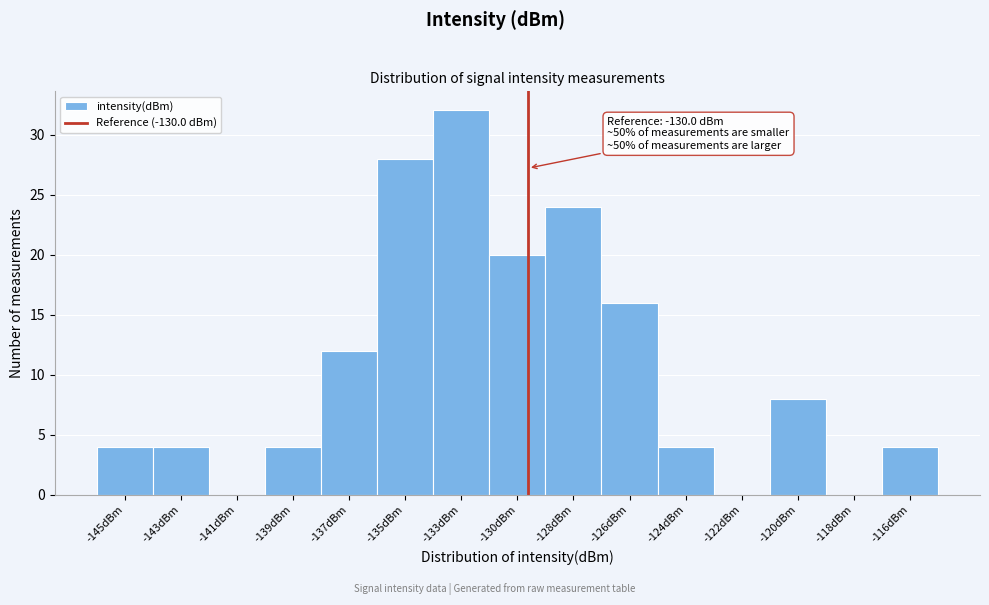

Reading right to left, list all the values displayed in this chart.

-116dBm=4	-118dBm=0	-120dBm=8	-122dBm=0	-124dBm=4	-126dBm=16	-128dBm=24	-130dBm=20	-133dBm=32	-135dBm=28	-137dBm=12	-139dBm=4	-141dBm=0	-143dBm=4	-145dBm=4